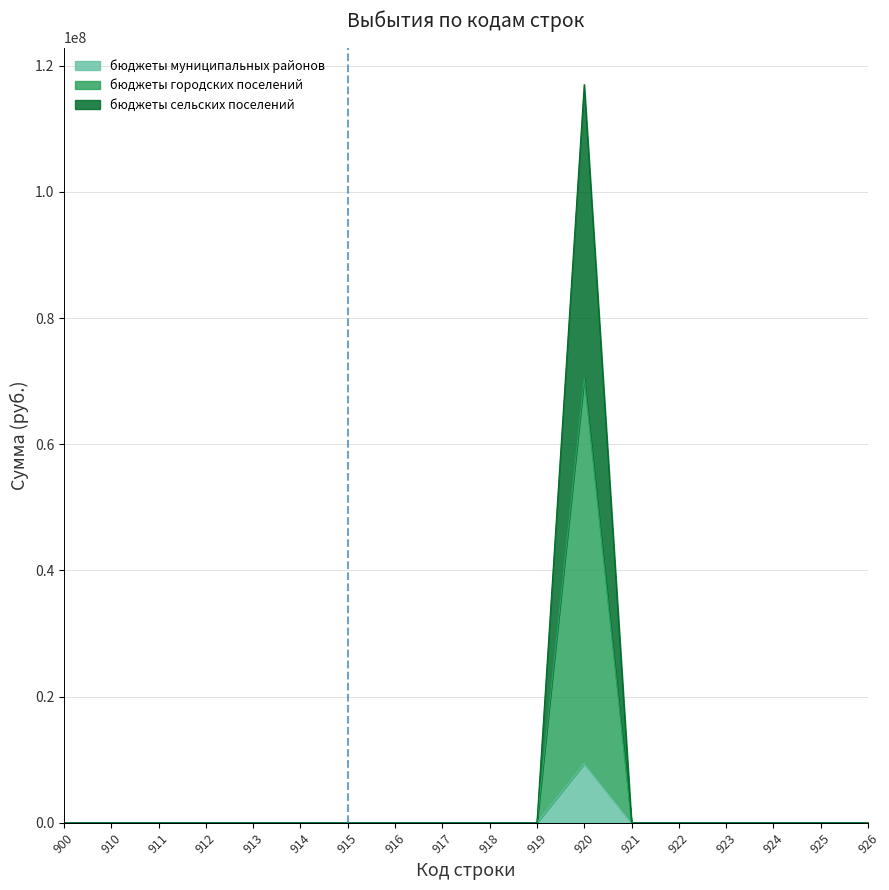

Which series changed the most between 919 and 921?

бюджеты муниципальных районов